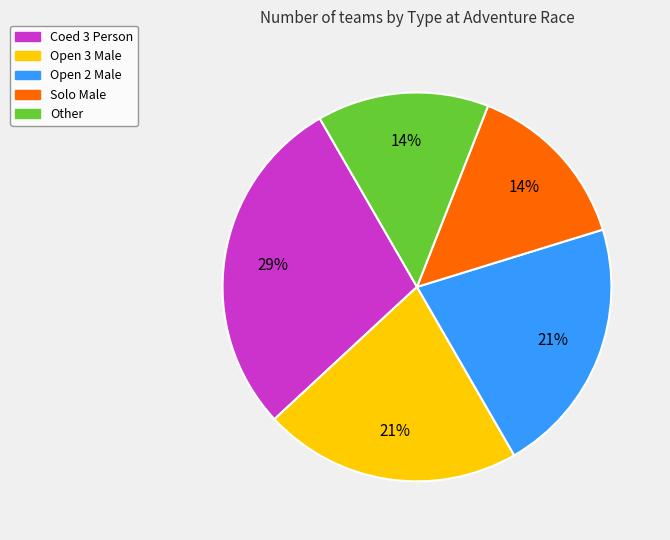

Combined, do Open 2 Male and Solo Male account for over 50%?

No